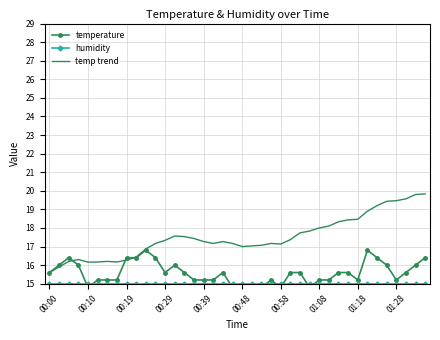

After their last crossing, which series has the higher values: temp trend or temperature?

temp trend